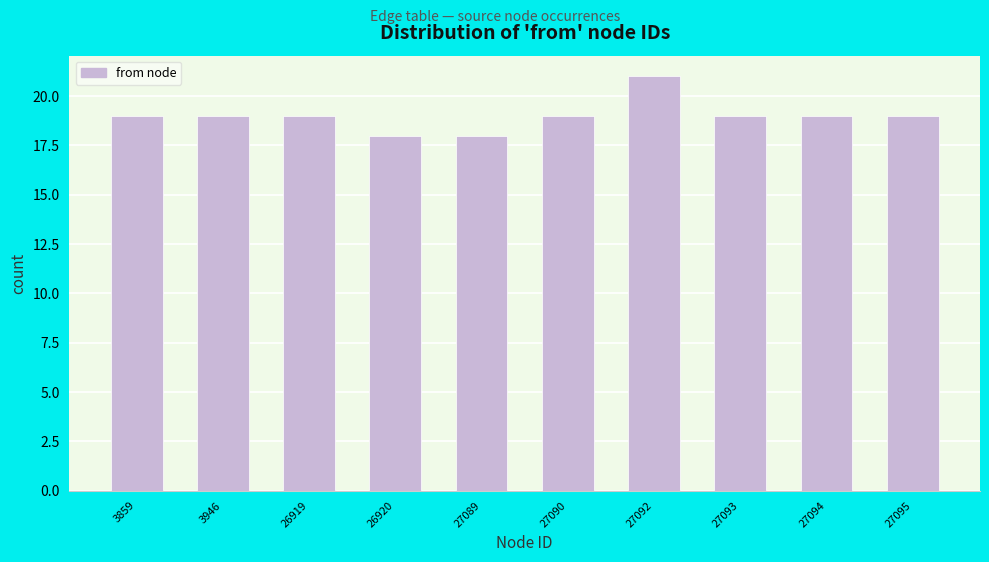

Reading left to right, list all the values displayed in this chart.

3859=19	3946=19	26919=19	26920=18	27089=18	27090=19	27092=21	27093=19	27094=19	27095=19